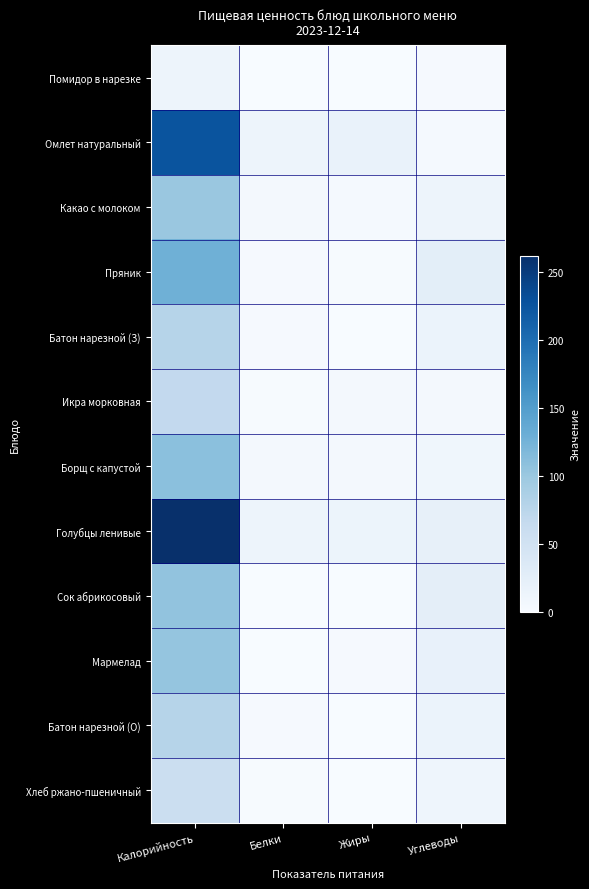

What is the maximum value shown in the chart?

262.2